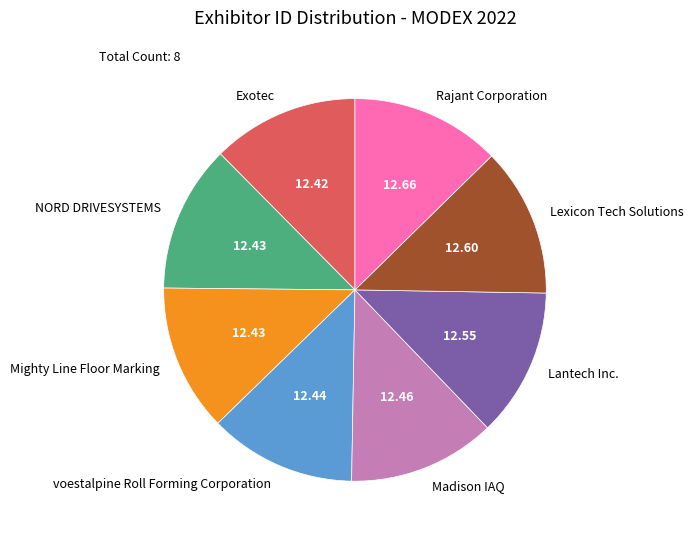

Approximately how many times larger is the value at Lantech Inc. compared to Madison IAQ?

1.0